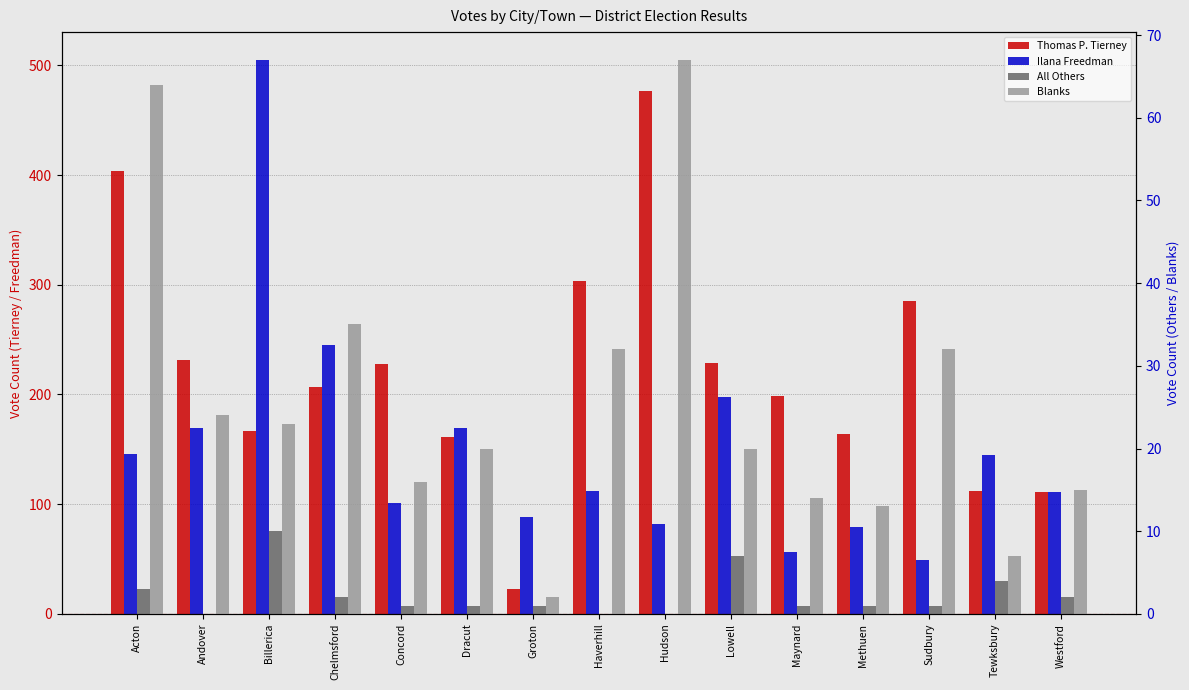

Is it true that Ilana Freedman equals 31 at Sudbury?

False